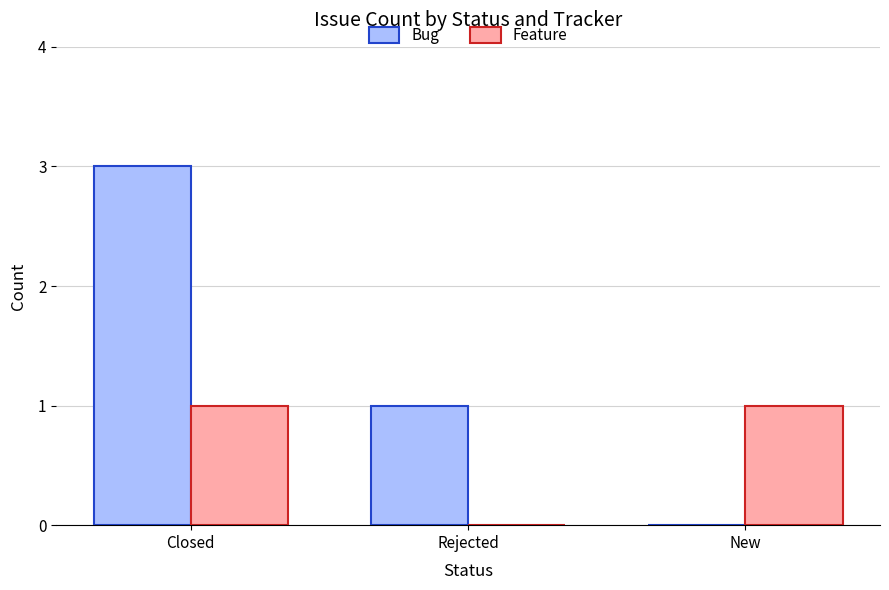

Which series has the largest total across all categories?

Bug